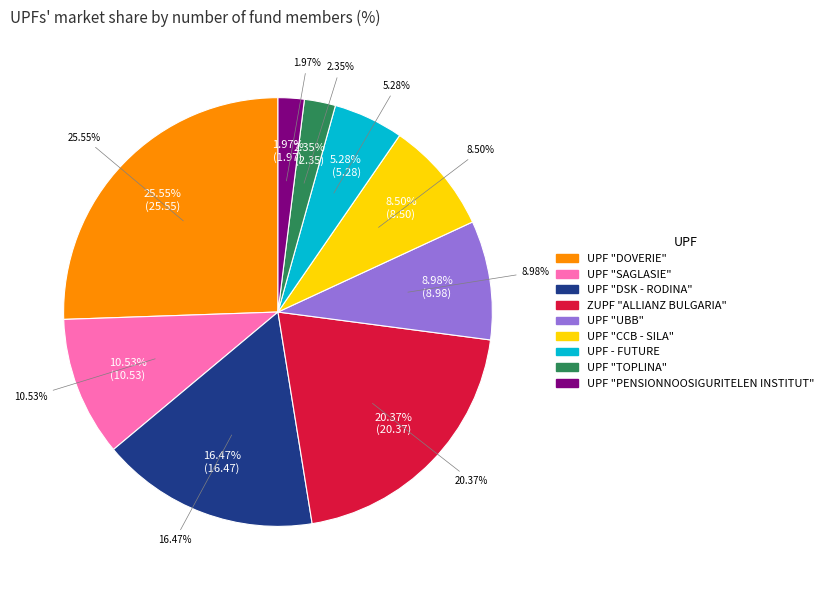

True or false: ZUPF "ALLIANZ BULGARIA" accounts for 31% of the total.

False